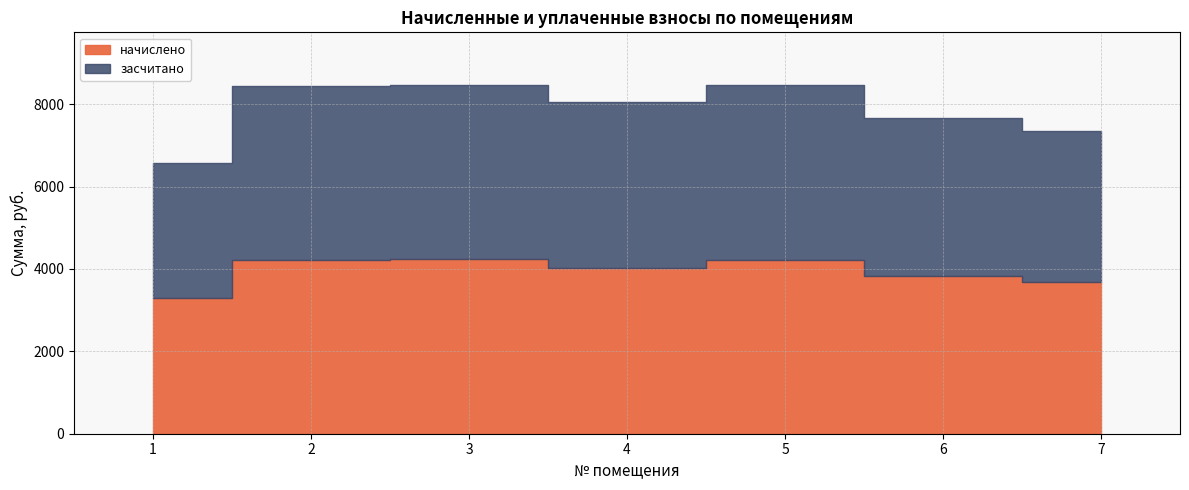

Which category has the lowest value in the засчитано series?

1